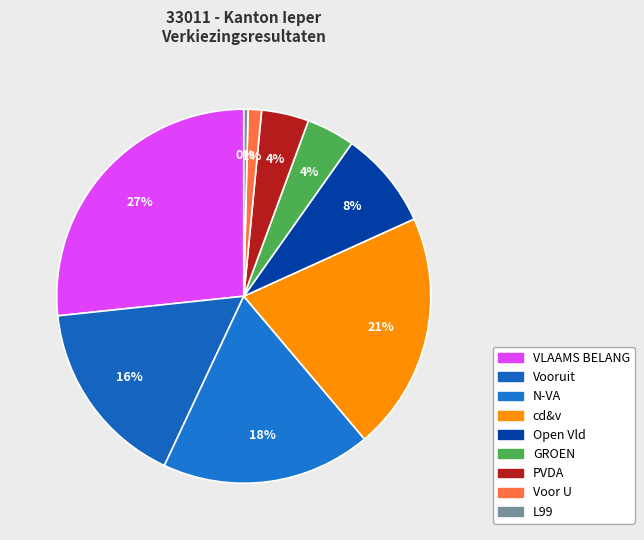

Count the number of slices in the pie.

9